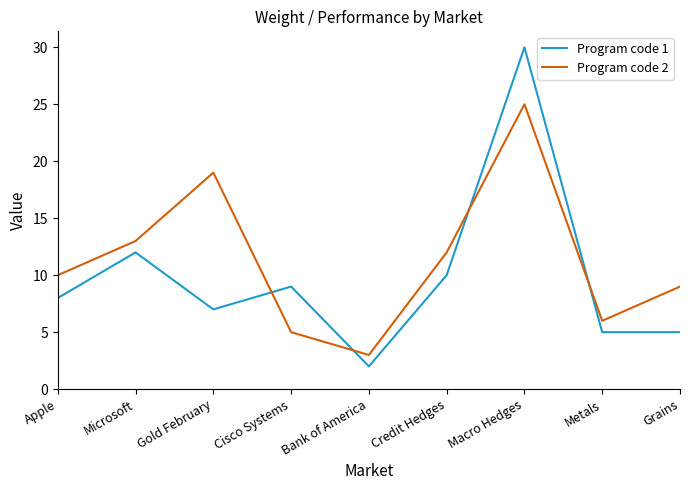

True or false: Program code 2 and Program code 1 cross at least once.

True